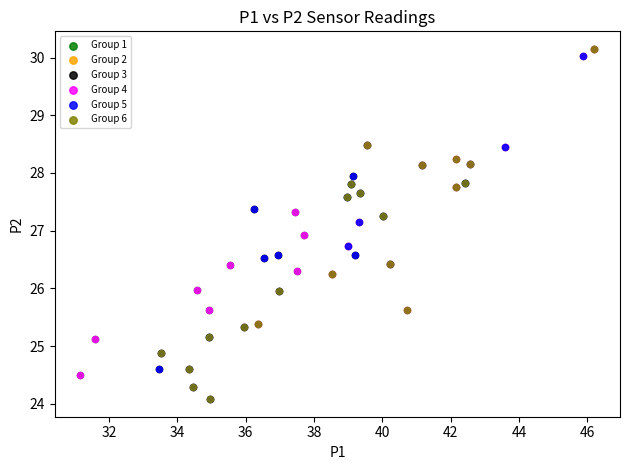

What are all the series names shown in the legend?

Group 1, Group 2, Group 3, Group 4, Group 5, Group 6